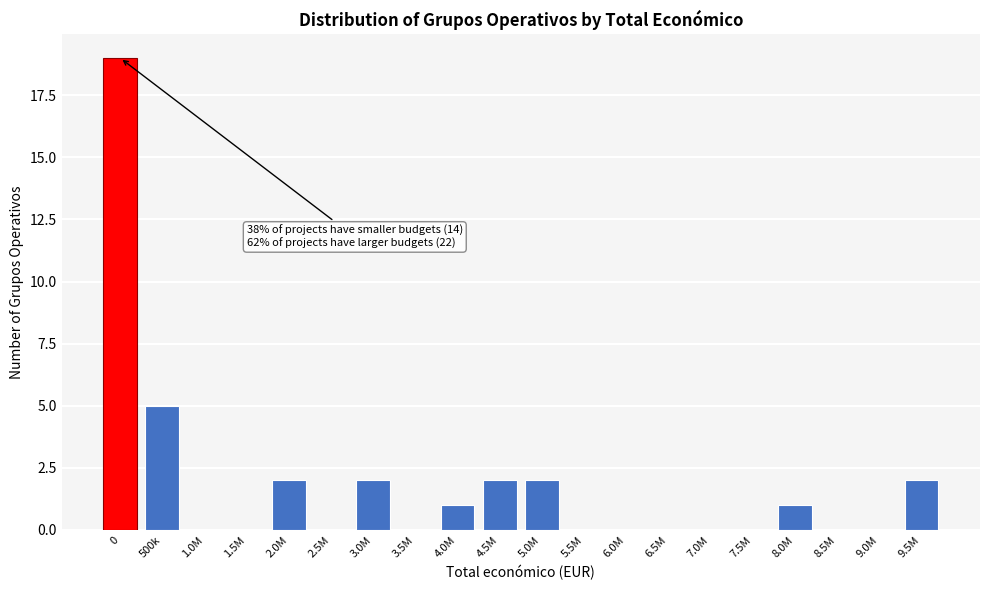

Reading left to right, list all the values displayed in this chart.

0=19	500k=5	1.0M=0	1.5M=0	2.0M=2	2.5M=0	3.0M=2	3.5M=0	4.0M=1	4.5M=2	5.0M=2	5.5M=0	6.0M=0	6.5M=0	7.0M=0	7.5M=0	8.0M=1	8.5M=0	9.0M=0	9.5M=2